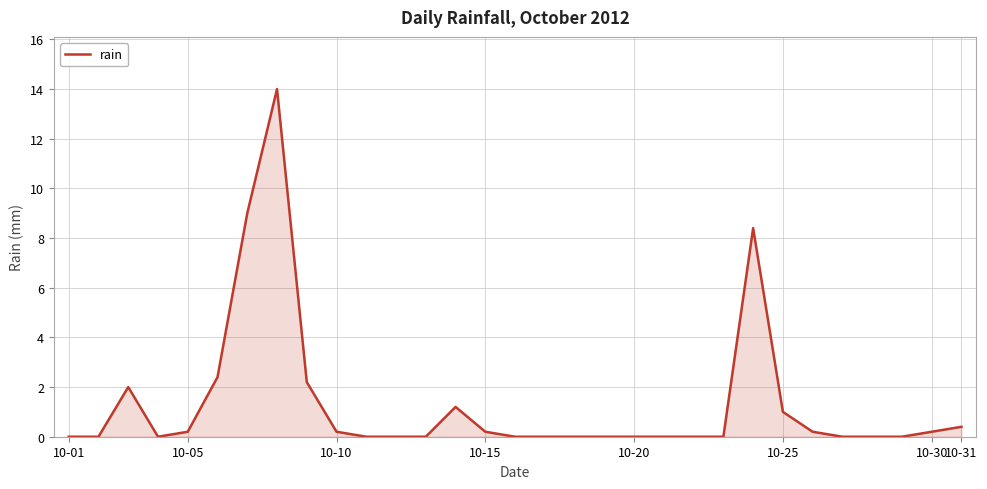

What is the difference between the second highest and minimum values?

9.0